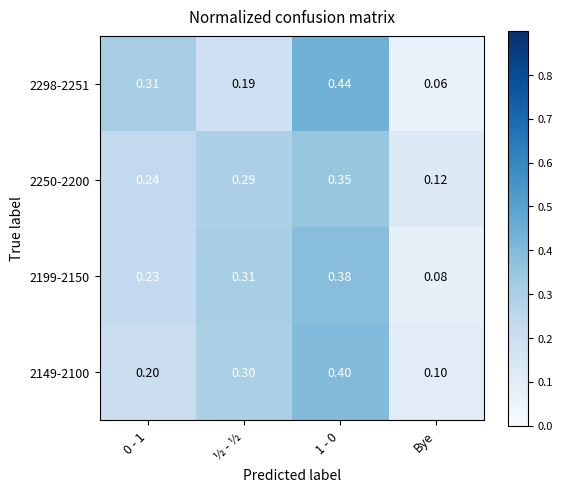

At which label is 2149-2100 closest to 0?

Bye